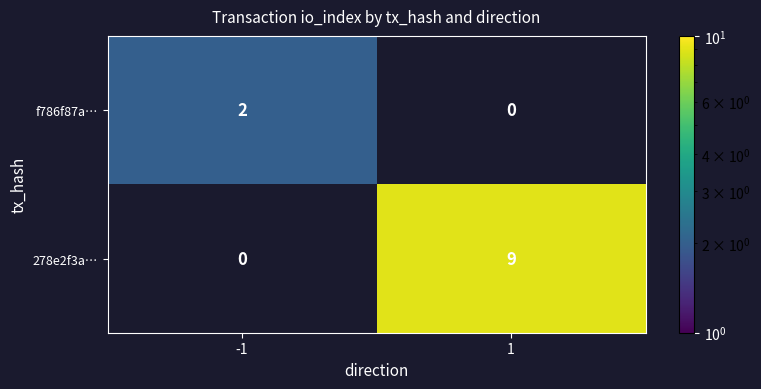

At -1, list the series in order from largest to smallest.

f786f87a…, 278e2f3a…